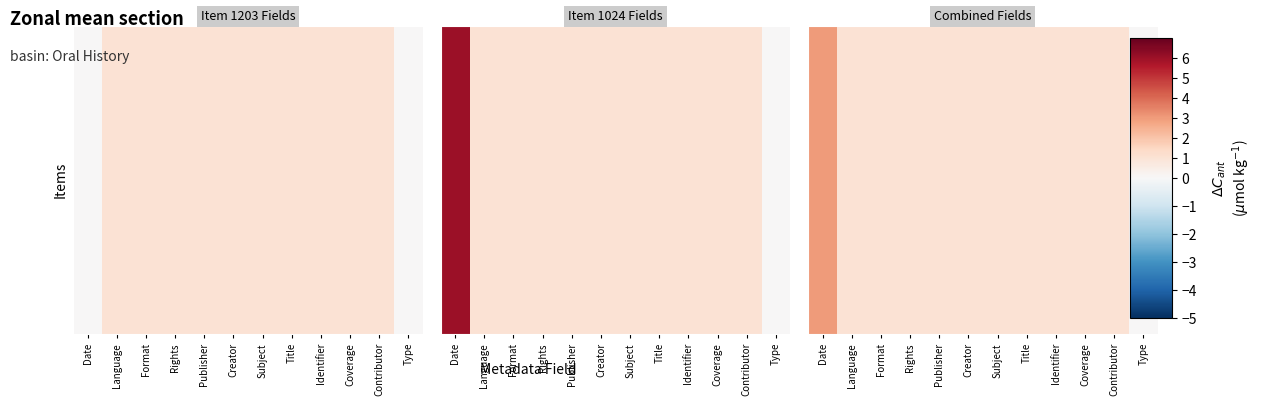

Count the number of categories in the chart.

12